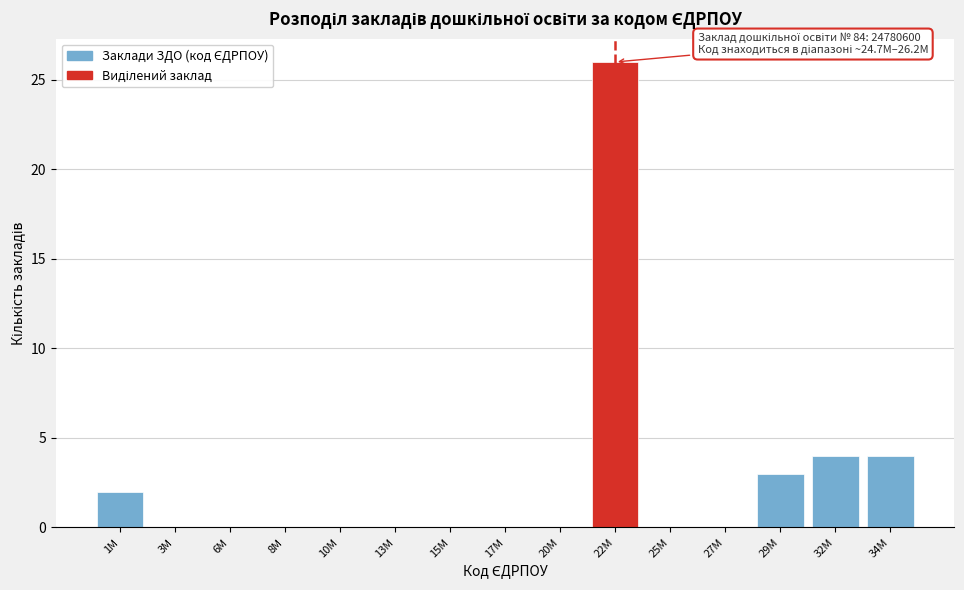

Reading right to left, transcribe all the data shown in this chart.

34M=4	32M=4	29M=3	27M=0	25M=0	22M=26	20M=0	17M=0	15M=0	13M=0	10M=0	8M=0	6M=0	3M=0	1M=2